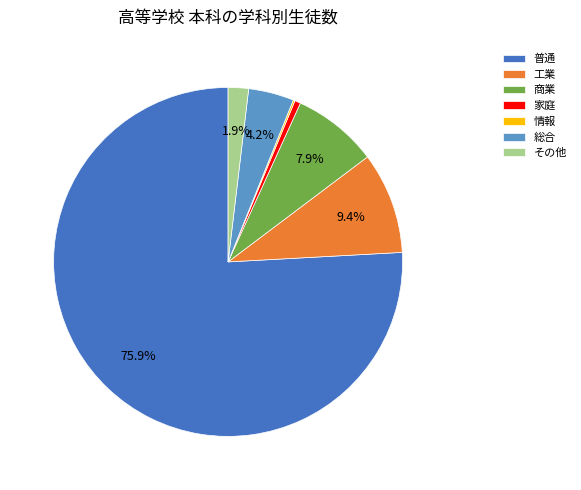

Does 工業 represent more than half of the total?

No